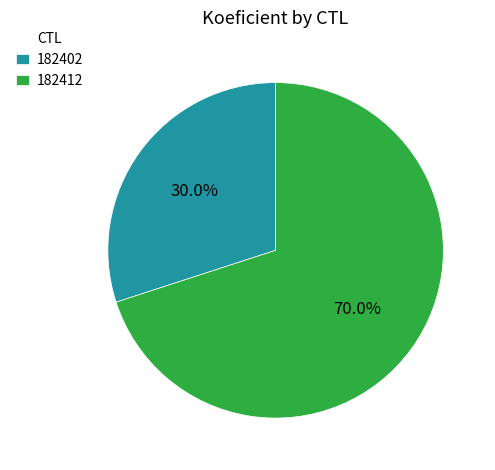

How many slices are in this pie chart?

2